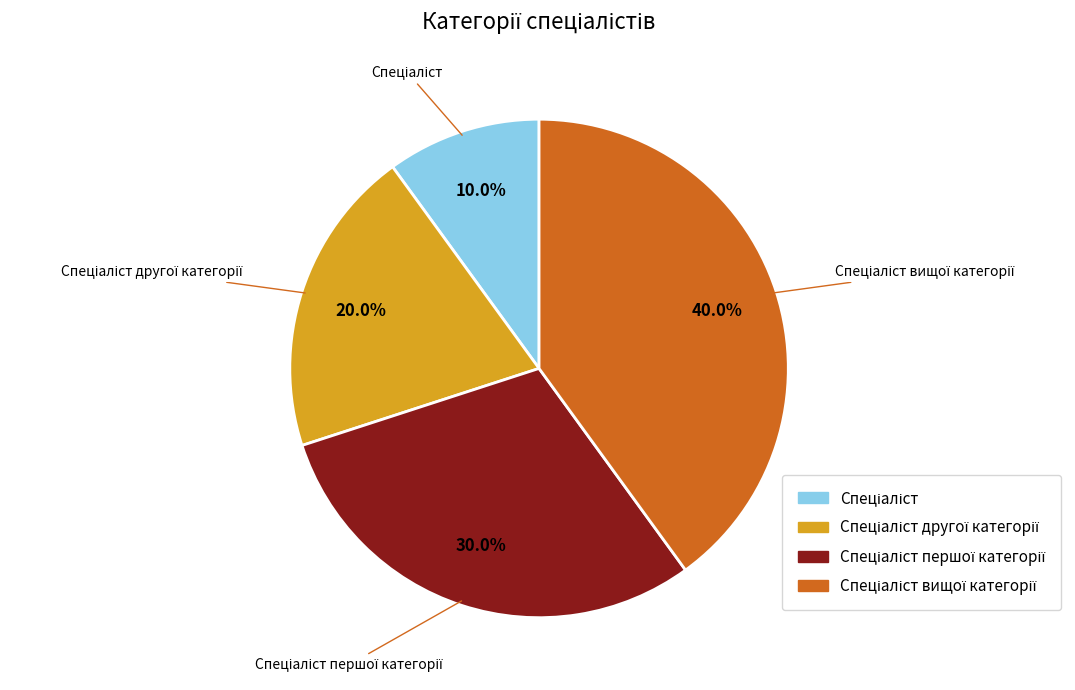

How many segments does this pie chart have?

4